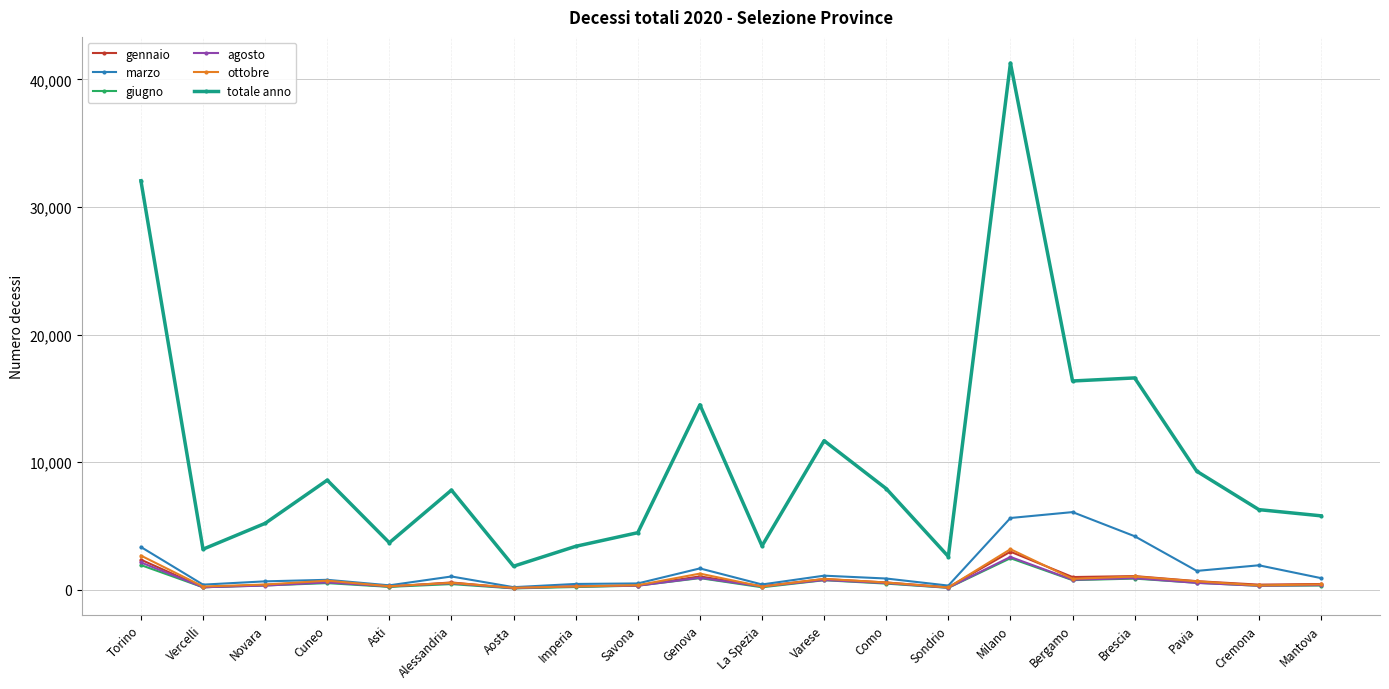

True or false: gennaio has a value of 2989 at Milano.

True